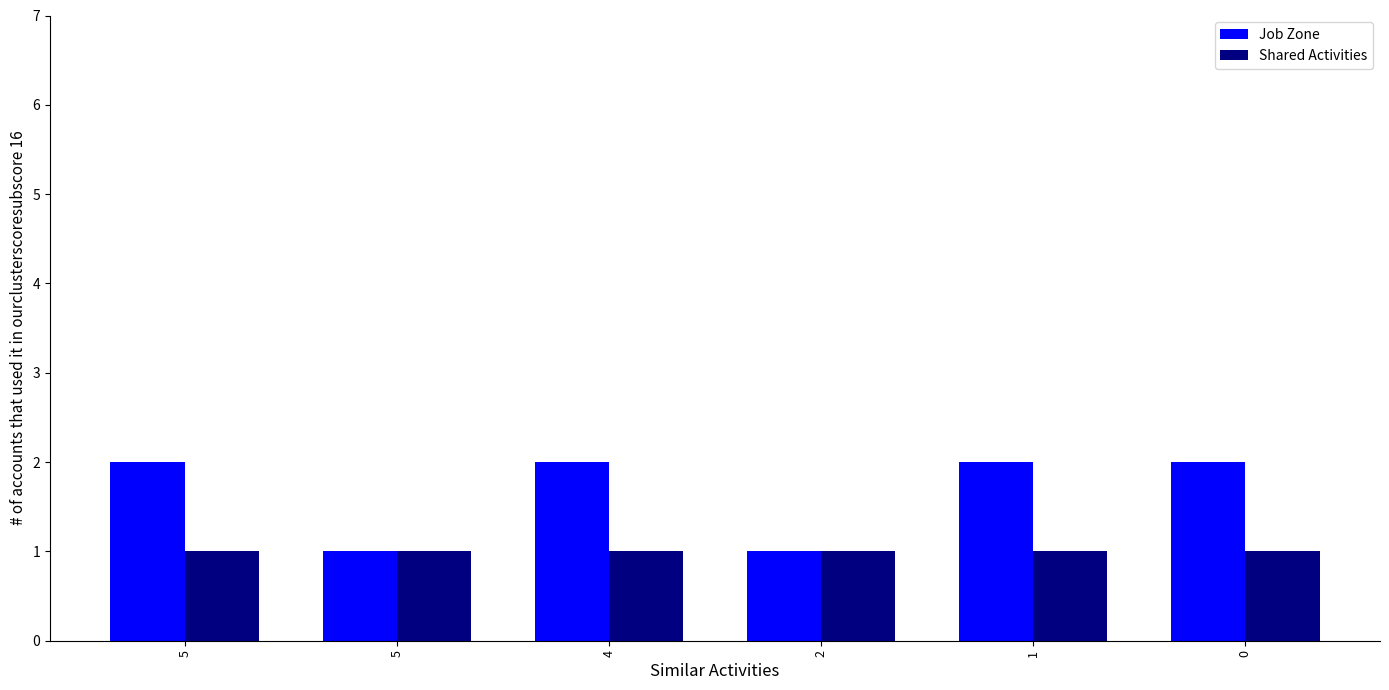

What is the value of the Shared Activities bar at the 6th from the left?

1